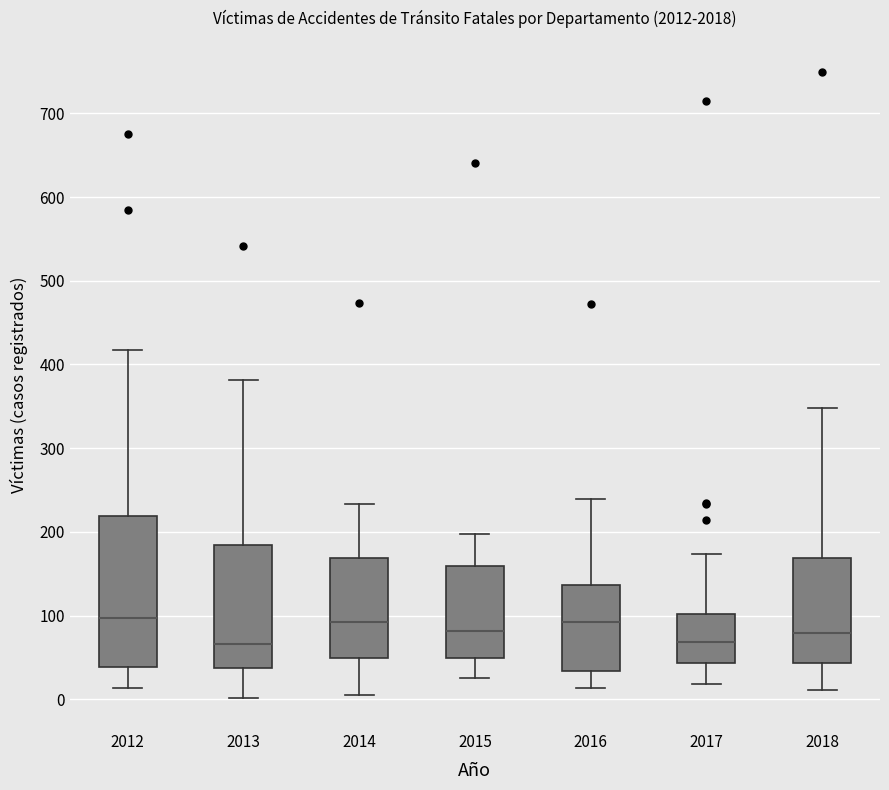

Comparing the boxes themselves (not the whiskers), which one is the tallest?

2012